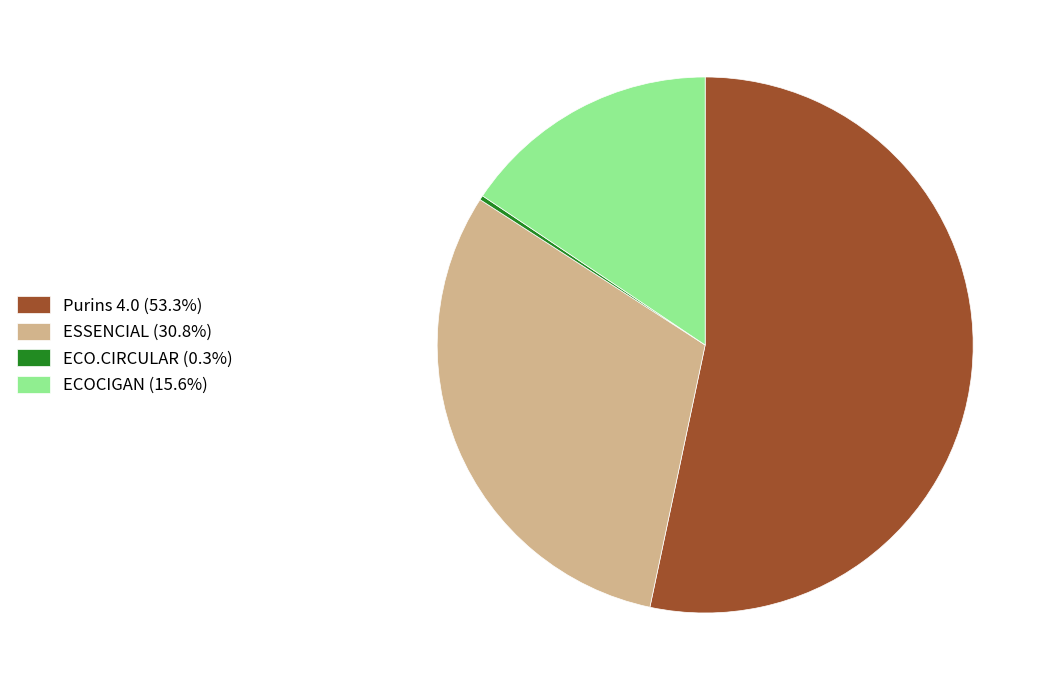

Which has a higher value, ECOCIGAN or Purins 4.0?

Purins 4.0